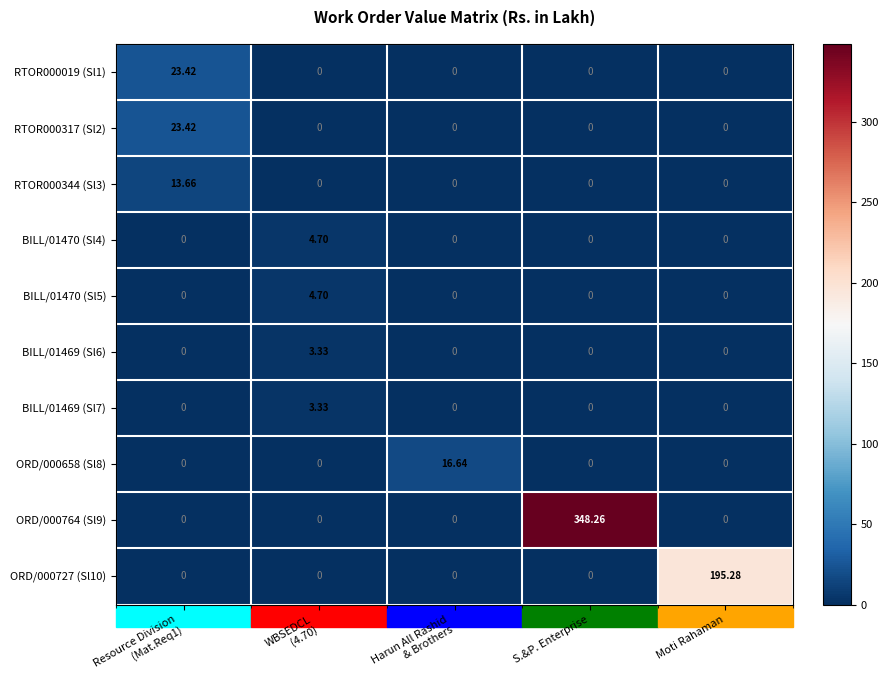

At which category is the sum across all series the highest?

S.&P. Enterprise